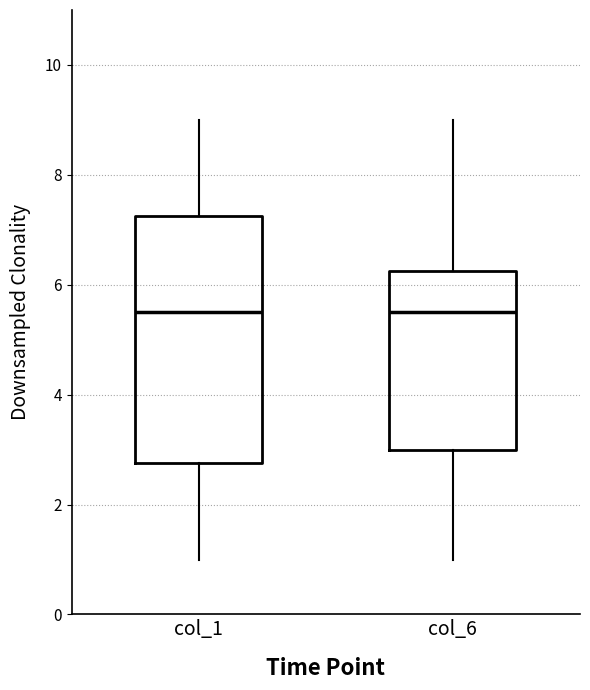

Where does the upper whisker of the box for col_1 end on the y-axis? The values are not printed on the chart, so give them approximately, as read against the axis.

9.0